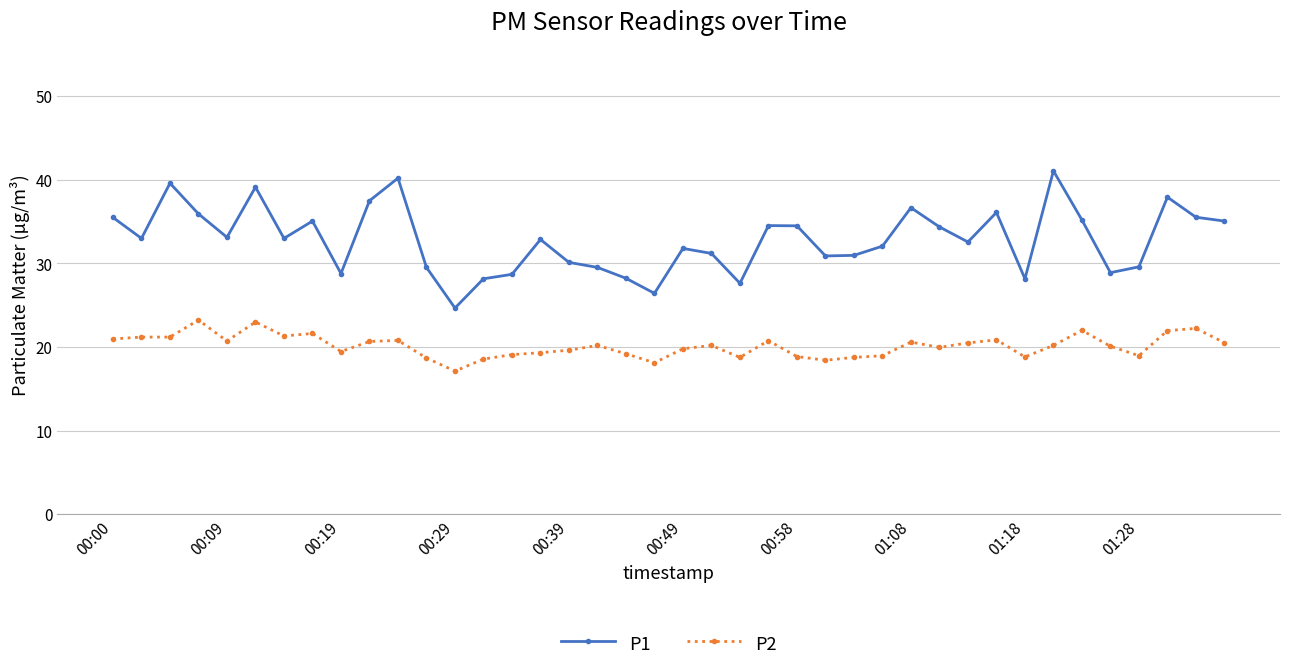

What is the smallest value displayed?

17.1